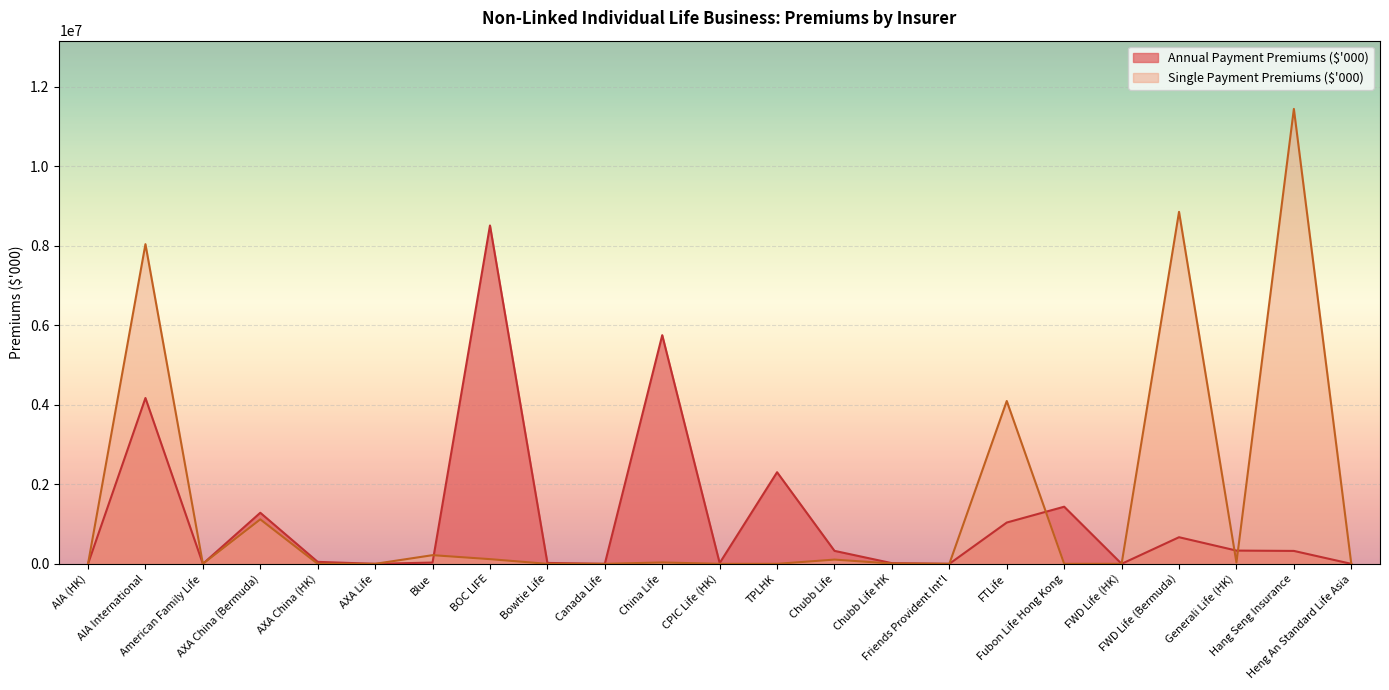

At which category does the chart reach its minimum across all series?

AIA (HK)